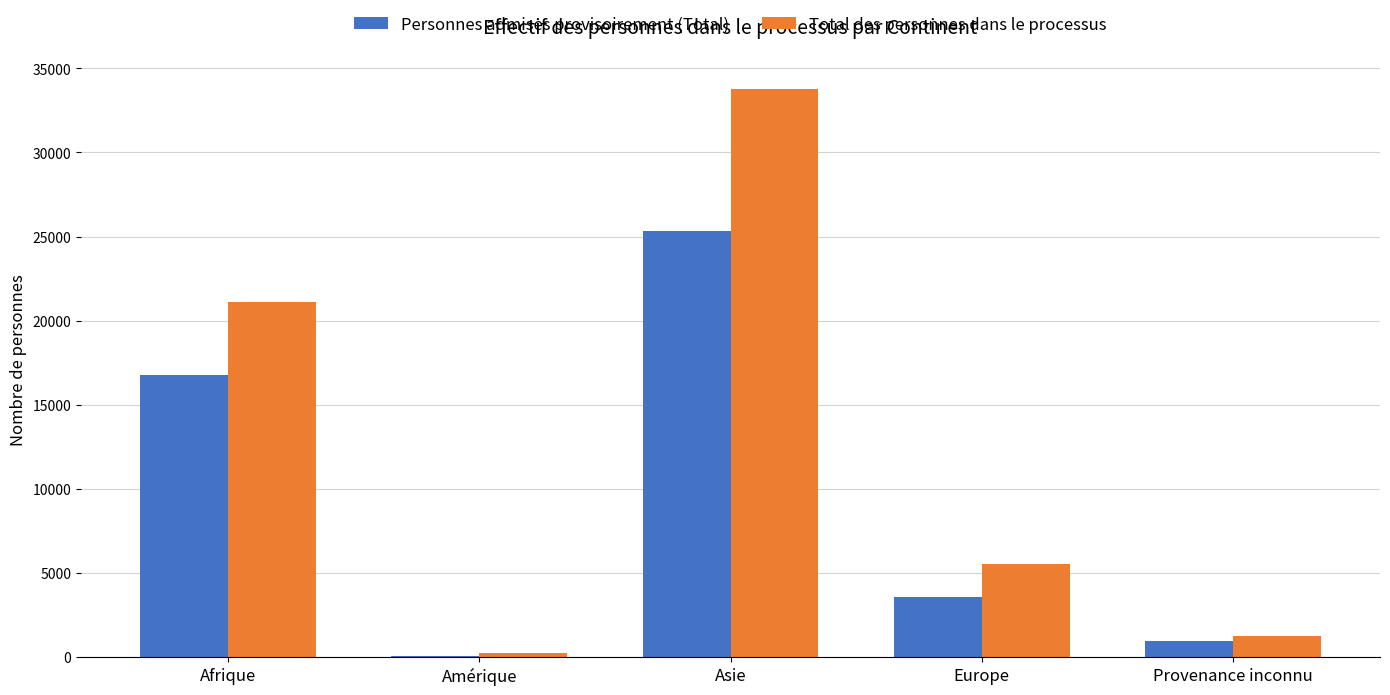

Does the chart contain stacked bars?

No